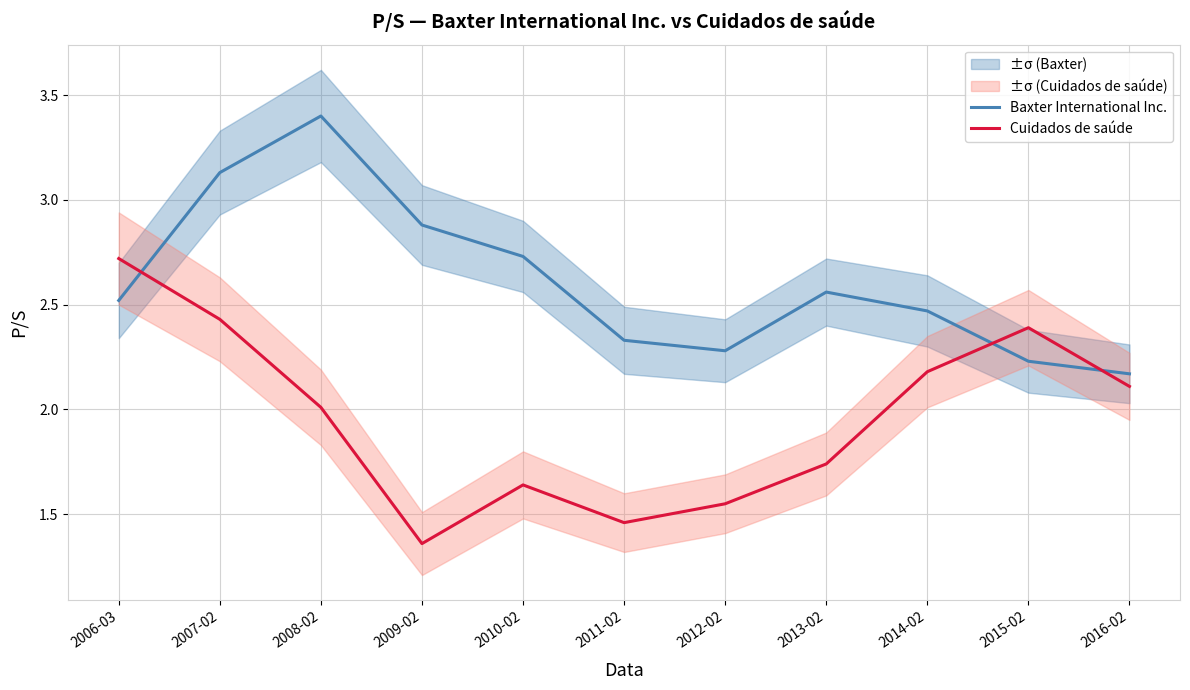

The value of Baxter International Inc. at 2014-02 is 2.5. True or false?

True